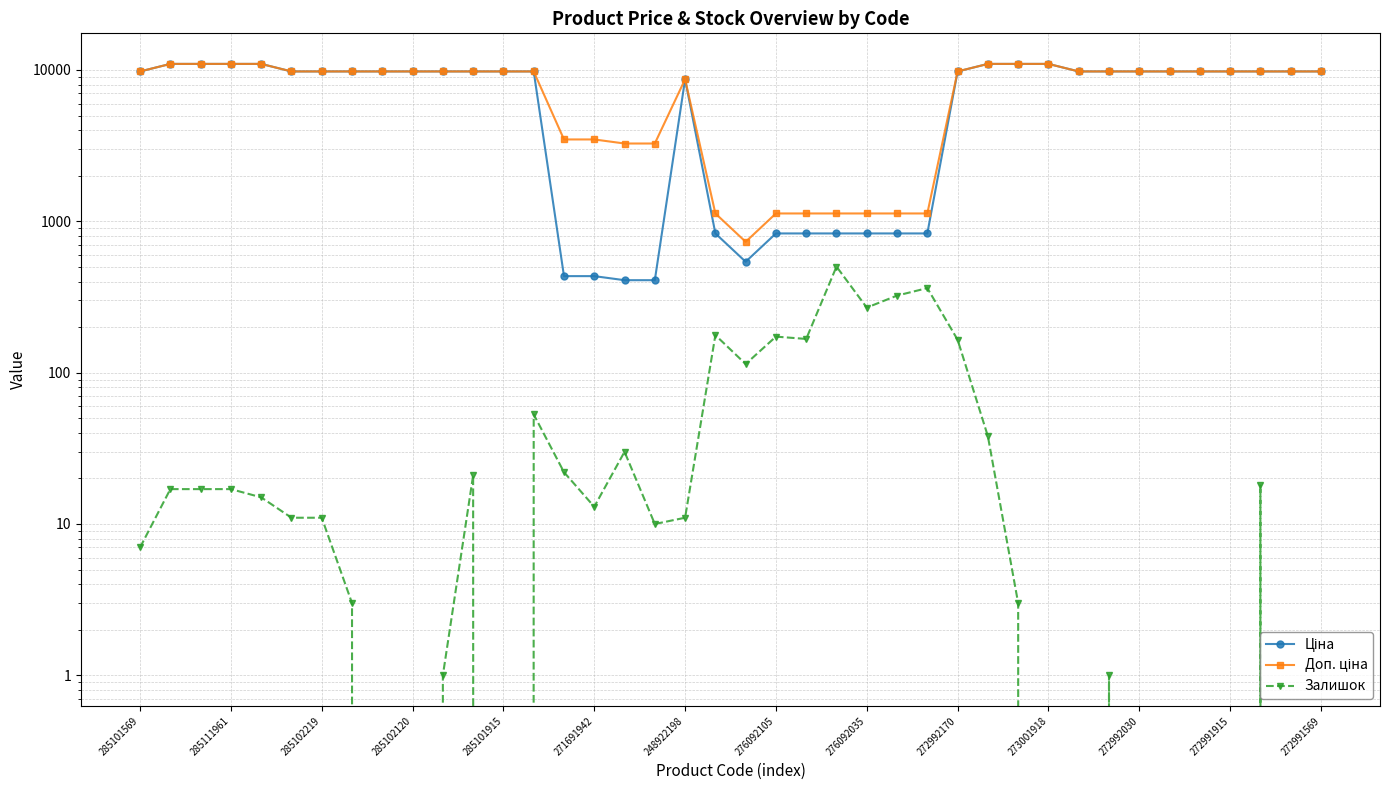

Which has a higher value, 17 or 273001918?

273001918